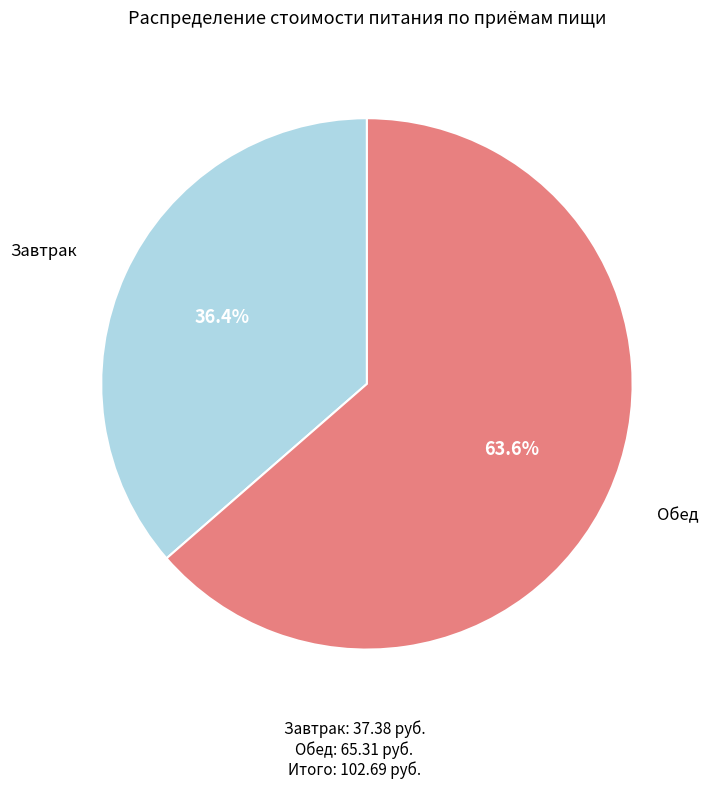

Approximately how many times larger is the value at Обед compared to Завтрак?

1.7